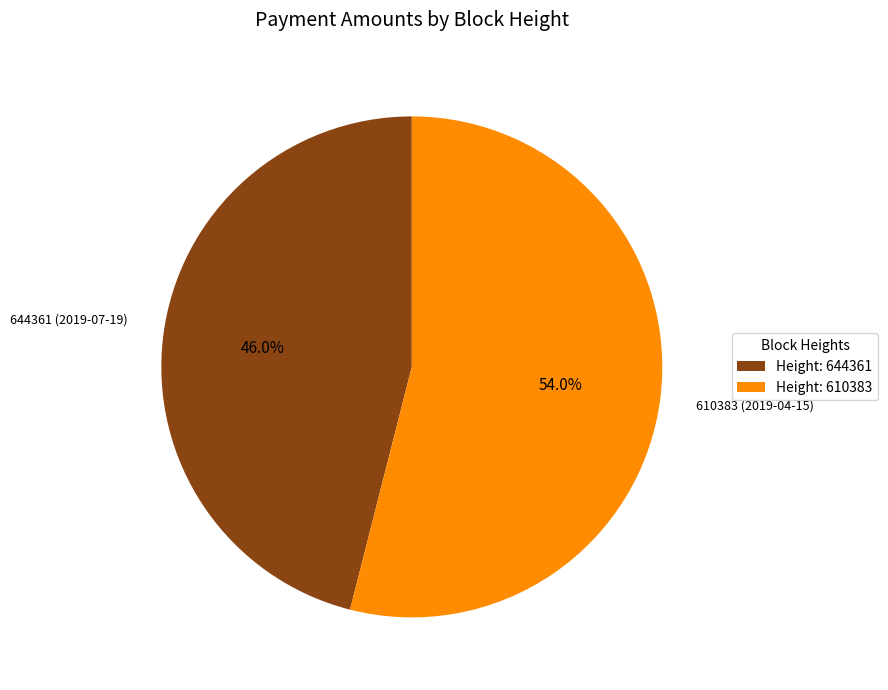

How much of the chart is everything except Height: 644361?

54.0%